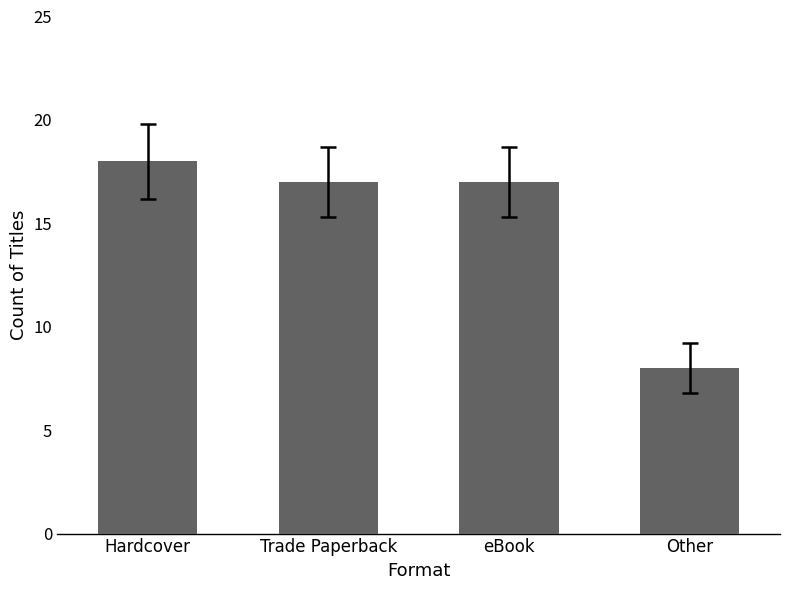

Reading right to left, transcribe all the data shown in this chart.

8	17	17	18